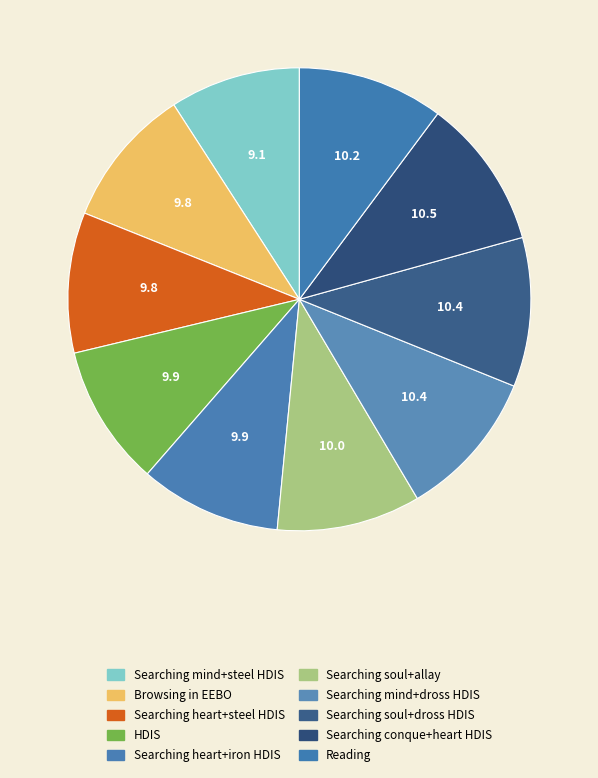

The Searching soul+allay slice represents 10% of the pie. True or false?

True